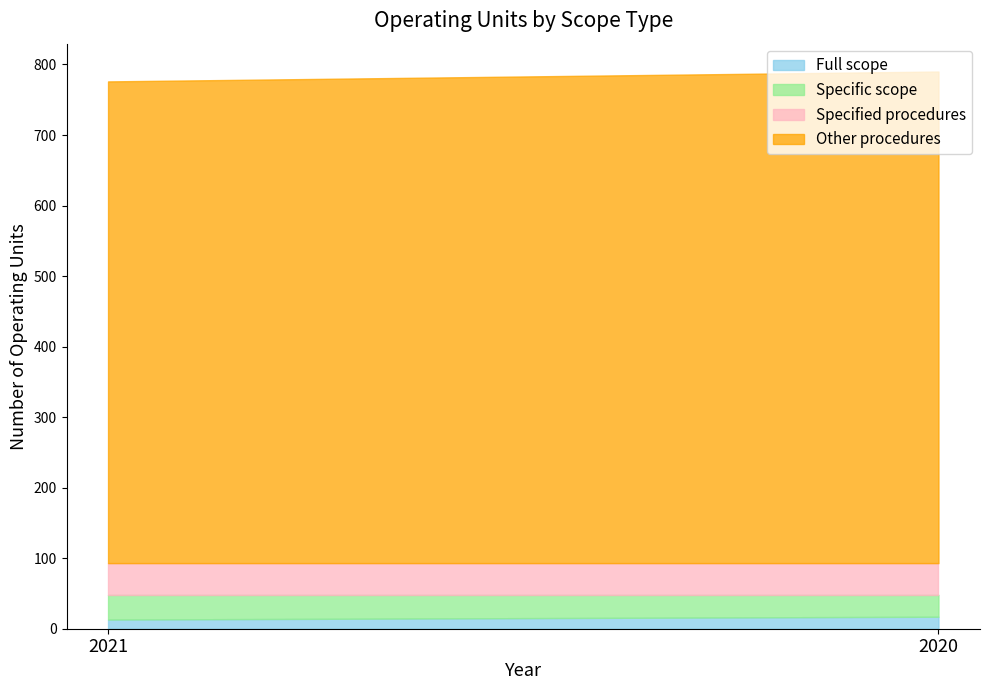

At which label does Specified procedures reach its minimum?

2021